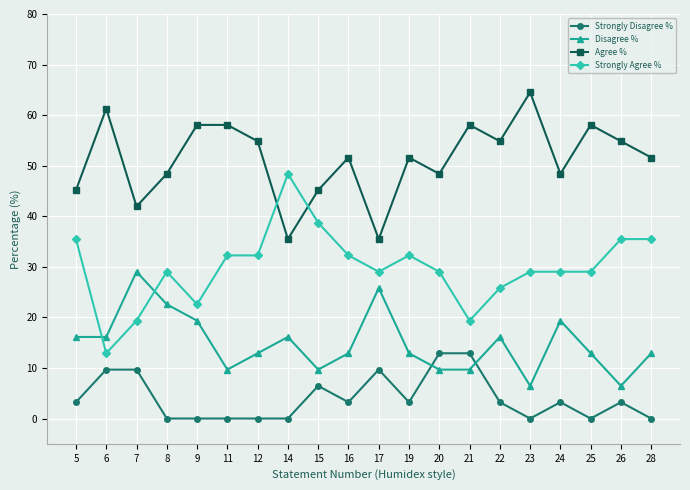

Which series has the widest spread of values?

Strongly Agree %